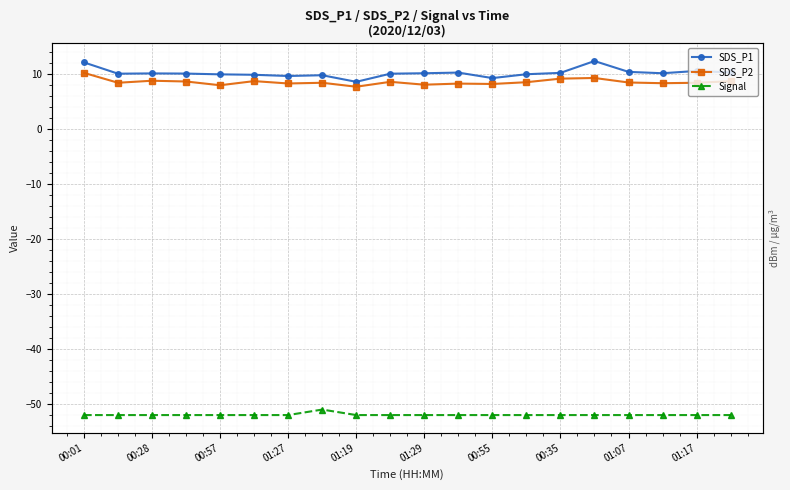

What is the maximum value for SDS_P2?

10.2